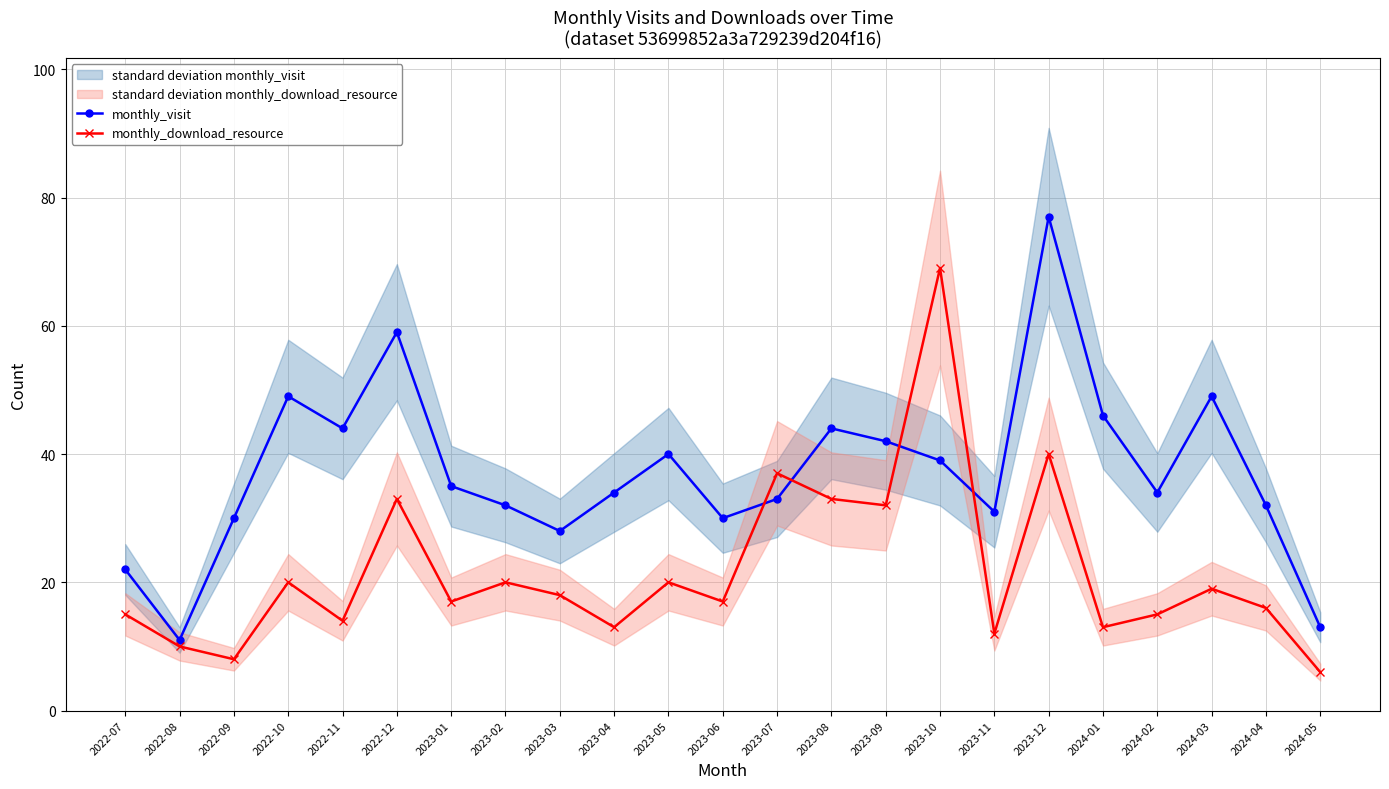

What is the label of the 23rd point from the left?

2024-05